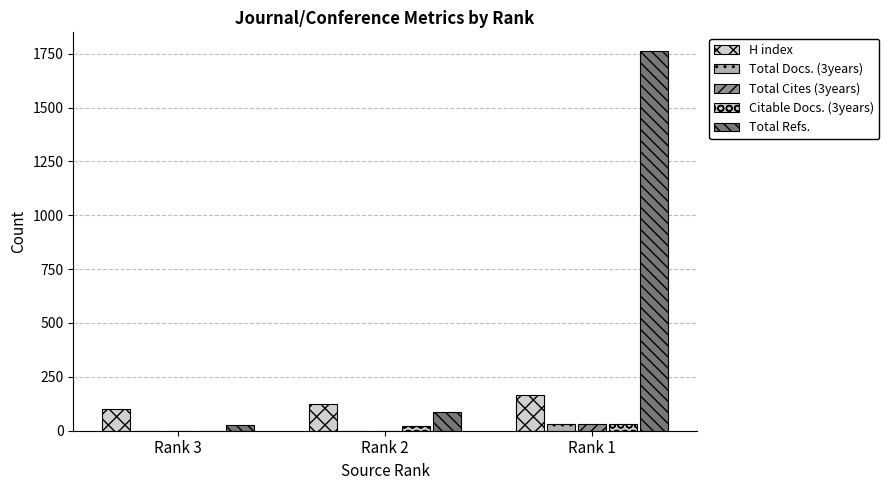

What is the sum of all Total Cites (3years) values?

33